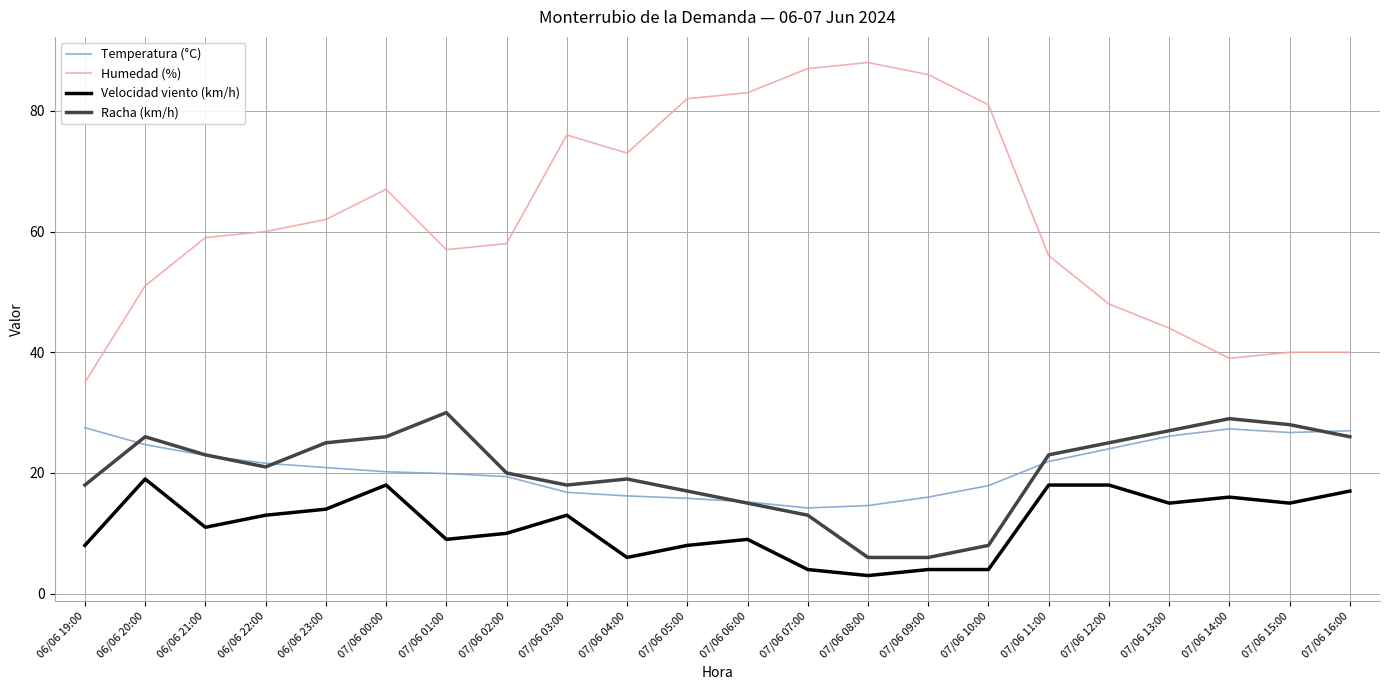

The Humedad (%) series shows 51.0 at 06/06 20:00. True or false?

True